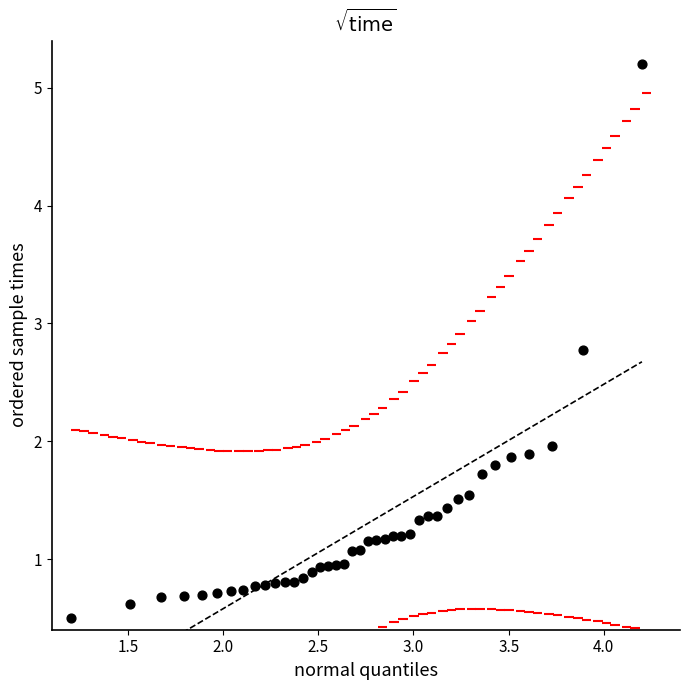

What is the range of Y values (max minus min)?

4.7